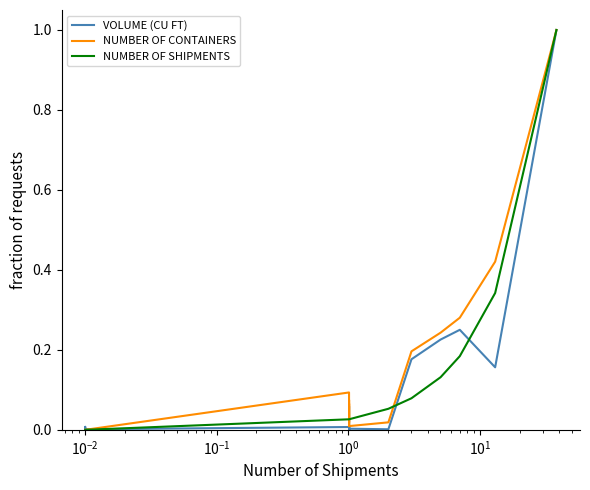

Reading left to right, extract all data points from this chart.

VOLUME (CU FT): 0.0	0.0	0.0	0.0	0.0	0.0	0.0	0.0	0.0	0.0	0.0	0.0	0.0	0.1	0.0	0.0	0.0	0.0	0.0	0.0	0.0	0.0	0.0	0.2	0.2	0.3	0.2	1.0
NUMBER OF CONTAINERS: 0.0	0.0	0.0	0.0	0.0	0.0	0.0	0.0	0.0	0.1	0.0	0.1	0.0	0.1	0.1	0.0	0.0	0.0	0.0	0.0	0.0	0.0	0.0	0.2	0.2	0.3	0.4	1.0
NUMBER OF SHIPMENTS: 0.0	0.0	0.0	0.0	0.0	0.0	0.0	0.0	0.0	0.0	0.0	0.0	0.0	0.0	0.0	0.0	0.0	0.0	0.0	0.0	0.0	0.0	0.1	0.1	0.1	0.2	0.3	1.0